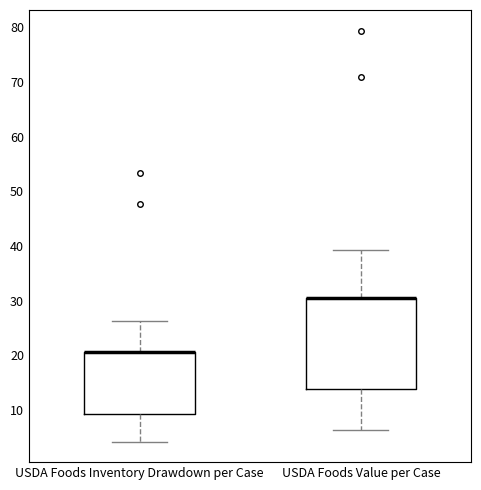

Where does the upper whisker of the box for USDA Foods Inventory Drawdown per Case end on the y-axis? The values are not printed on the chart, so give them approximately, as read against the axis.

26